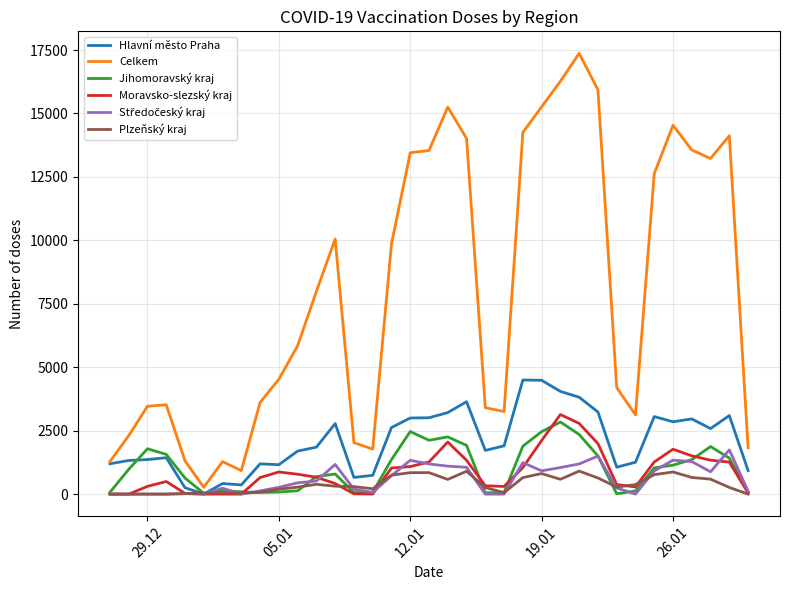

What is the greatest value displayed?

17369